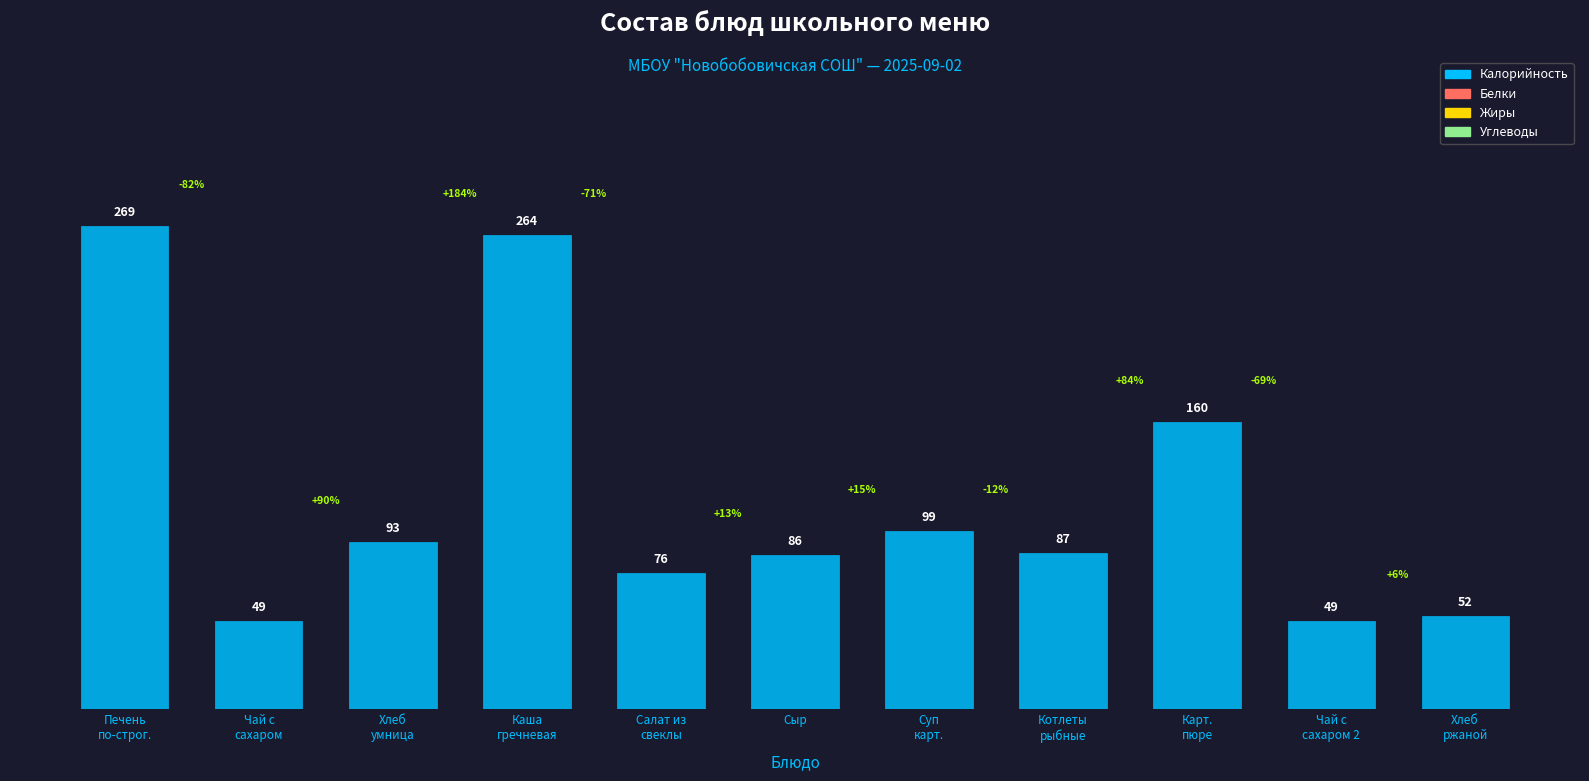

What is the value of the 6th bar from the left?

86